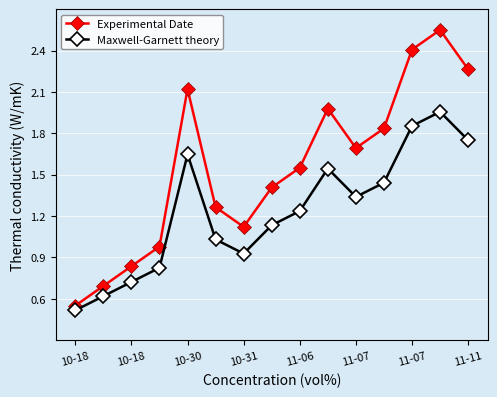

In Experimental Date, how many points are higher than both neighbors (excluding endpoints)?

3